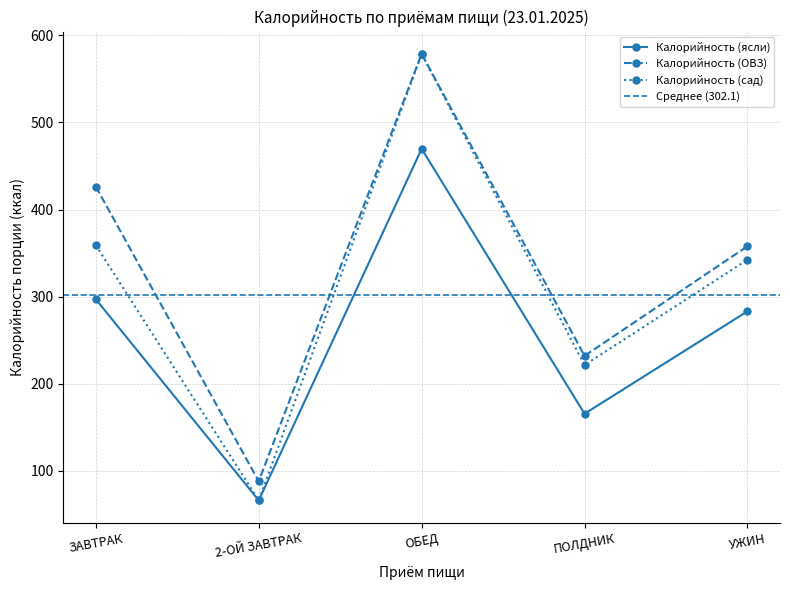

What is the difference between the second highest and second lowest values in the Калорийность (ОВЗ) series?

194.2